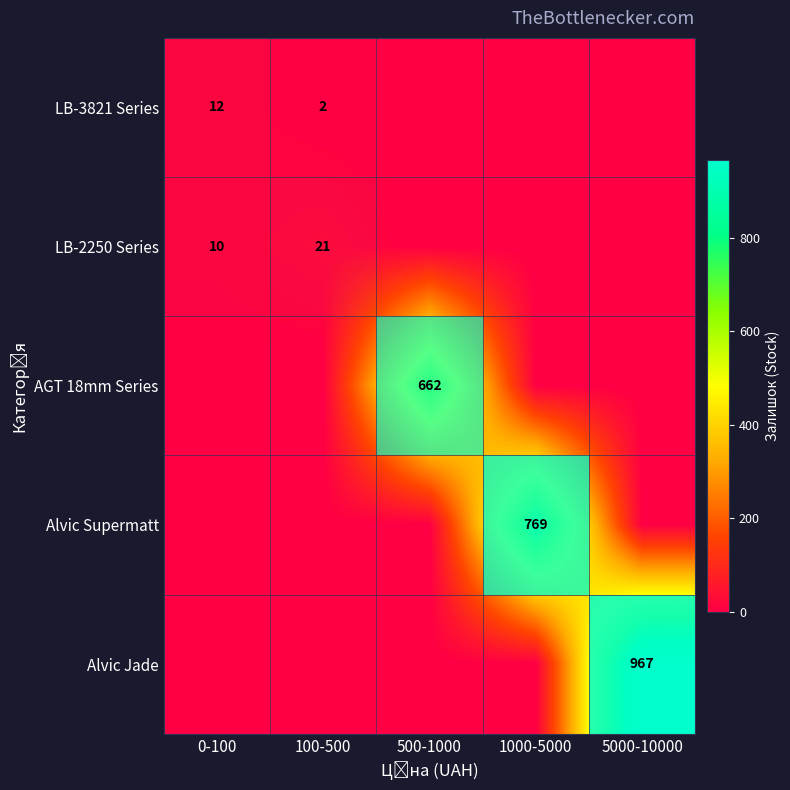

What is the highest value of the row_1 series?

21